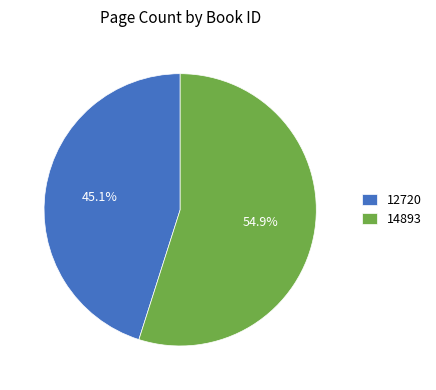

Approximately how many times larger is the value at 14893 compared to 12720?

1.2